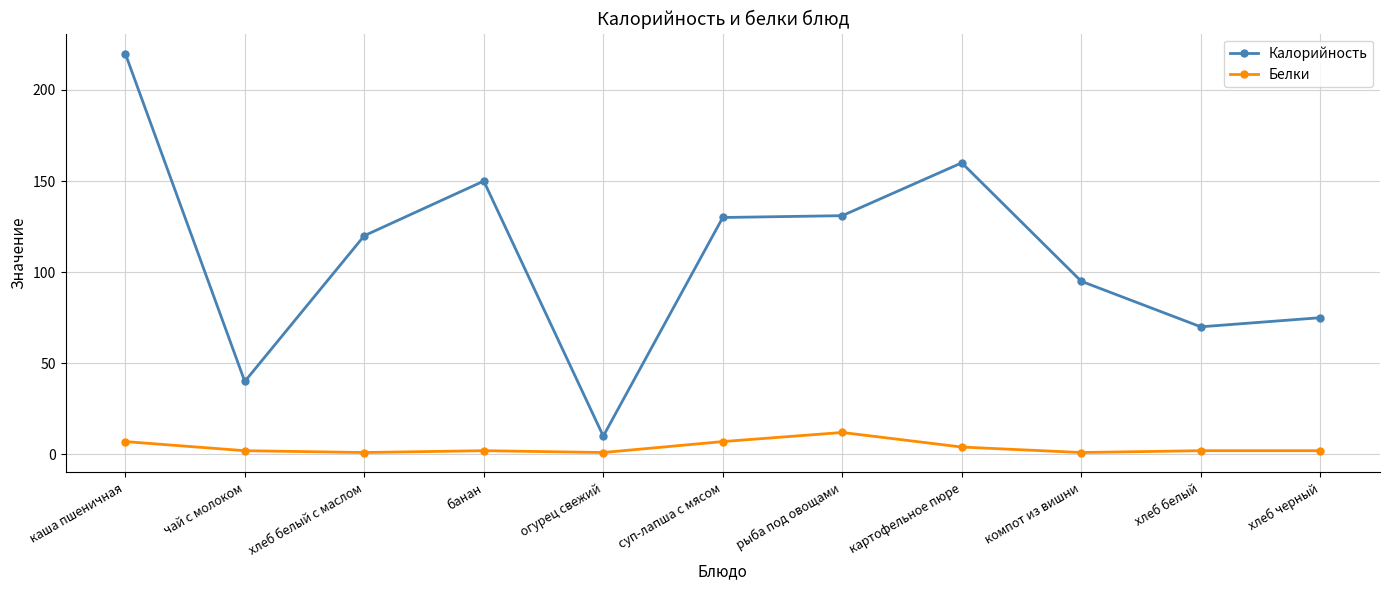

Rank the series by their average value, from lowest to highest.

Белки, Калорийность